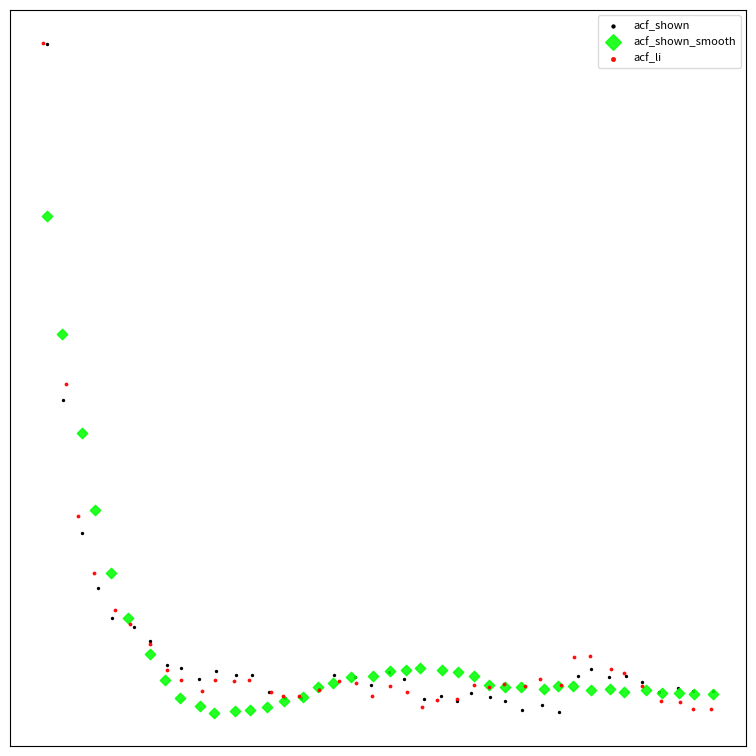

What are all the series names shown in the legend?

acf_shown, acf_shown_smooth, acf_li